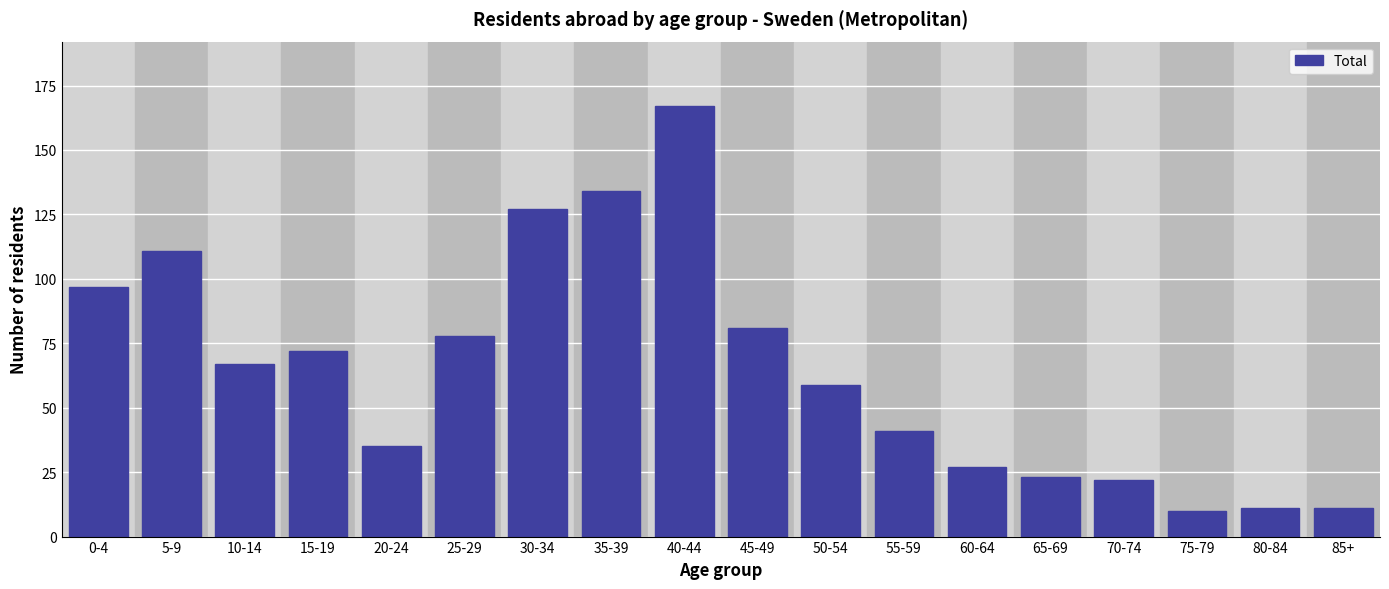

Reading left to right, extract all data points from this chart.

0-4=97	5-9=111	10-14=67	15-19=72	20-24=35	25-29=78	30-34=127	35-39=134	40-44=167	45-49=81	50-54=59	55-59=41	60-64=27	65-69=23	70-74=22	75-79=10	80-84=11	85+=11